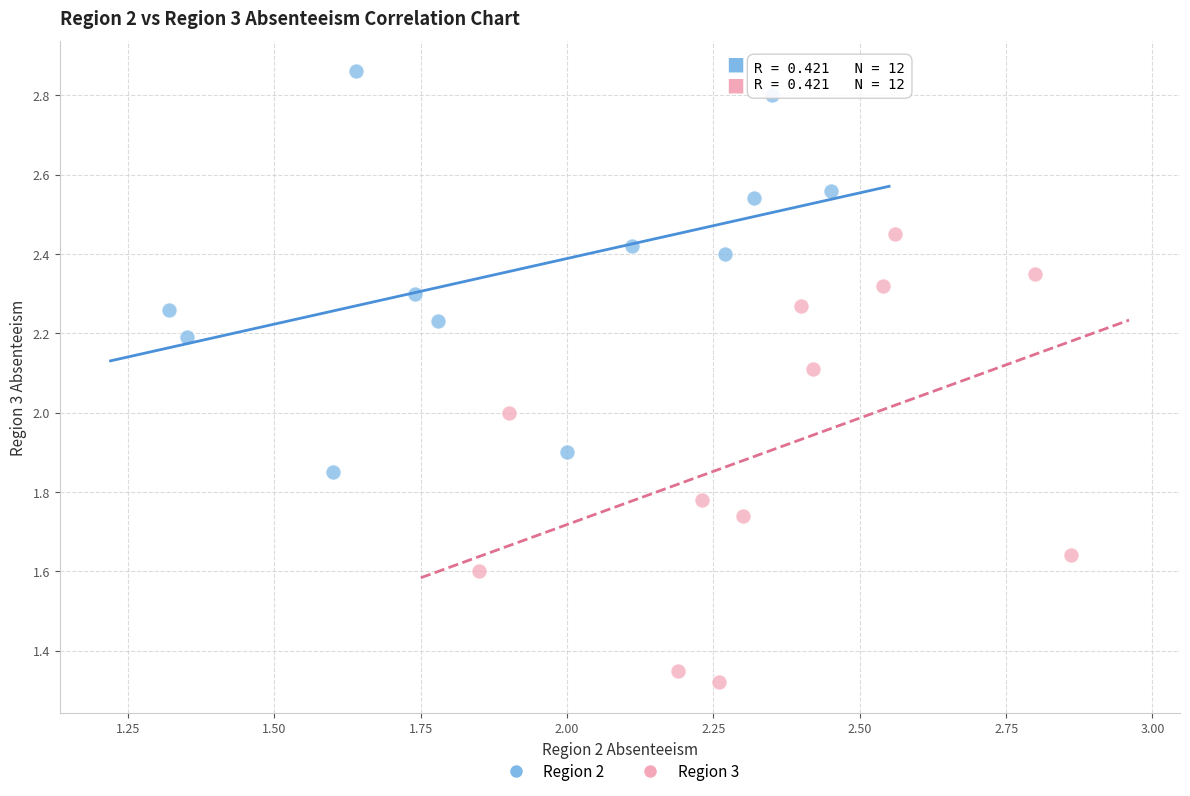

Which series reaches the minimum Y coordinate?

Region 3